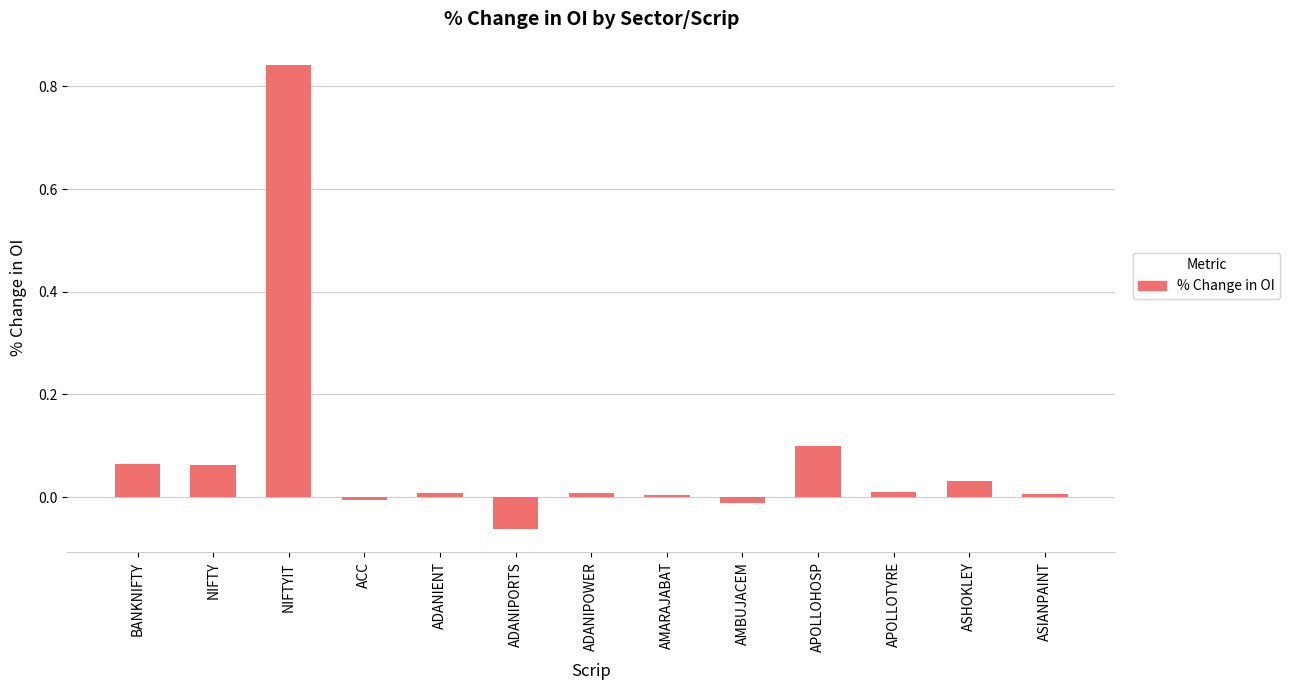

Is it true that the value at APOLLOTYRE is 0.0?

True